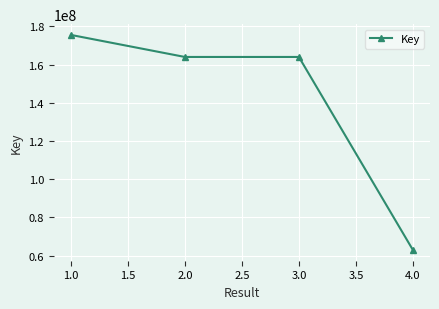

What is the greatest value displayed?

175509495